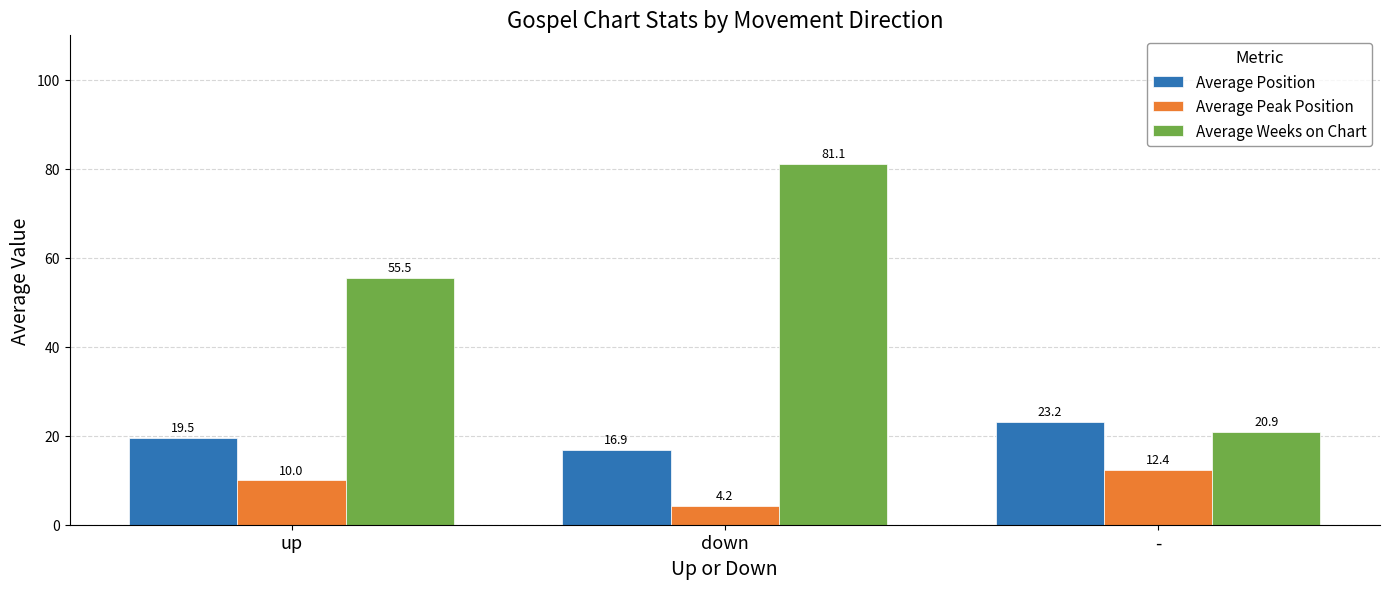

What is the difference between the Average Peak Position values at down and up?

5.8